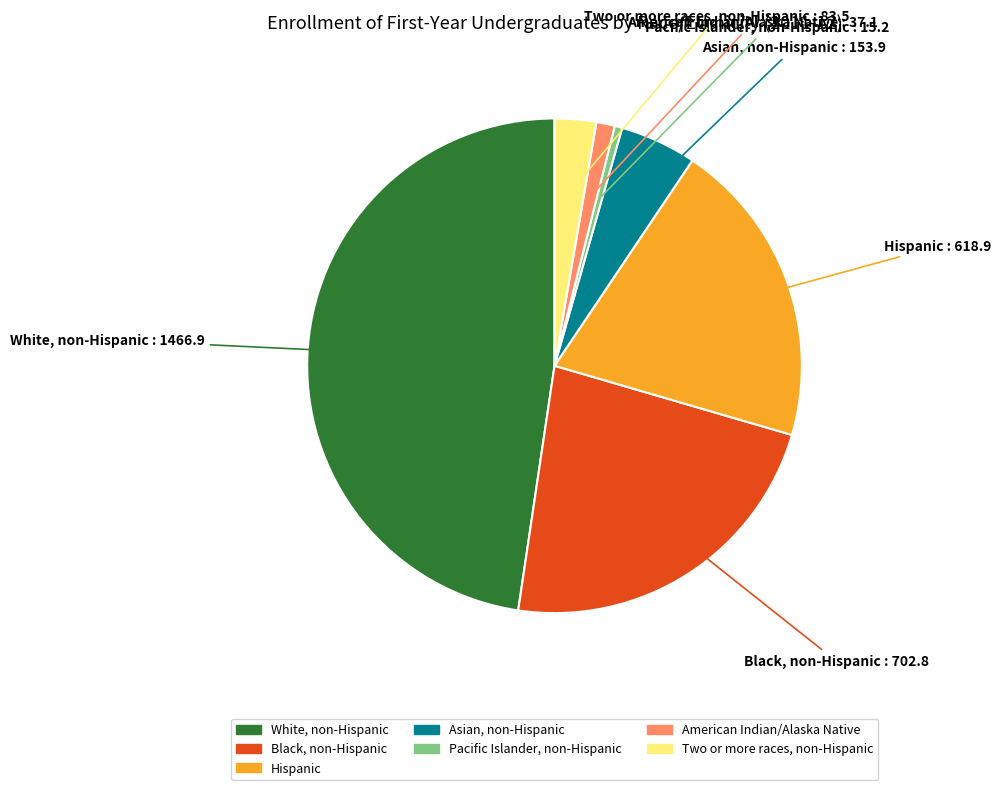

True or false: Two or more races, non-Hispanic accounts for 3% of the total.

True